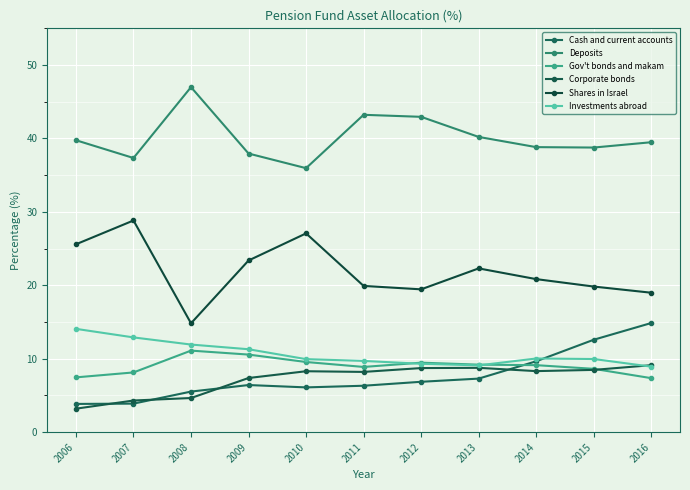

The Corporate bonds series shows 8.5 at 2015. True or false?

True